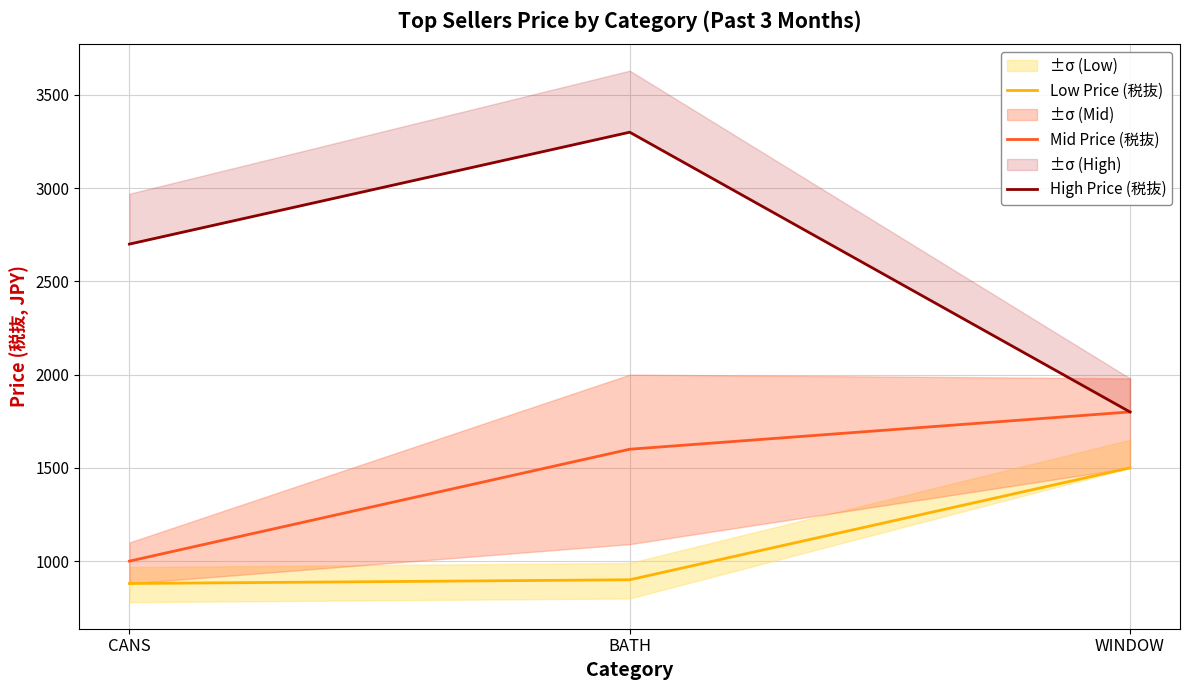

What is the value of the Low Price (税抜) point at the 2nd from the left?

900